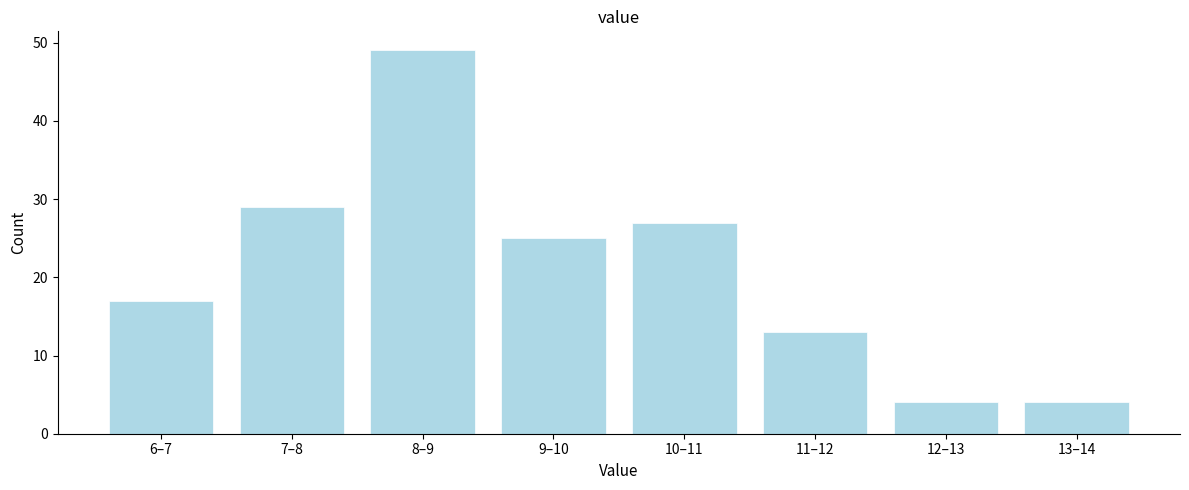

Reading right to left, what are all the values shown in this chart?

4	4	13	27	25	49	29	17